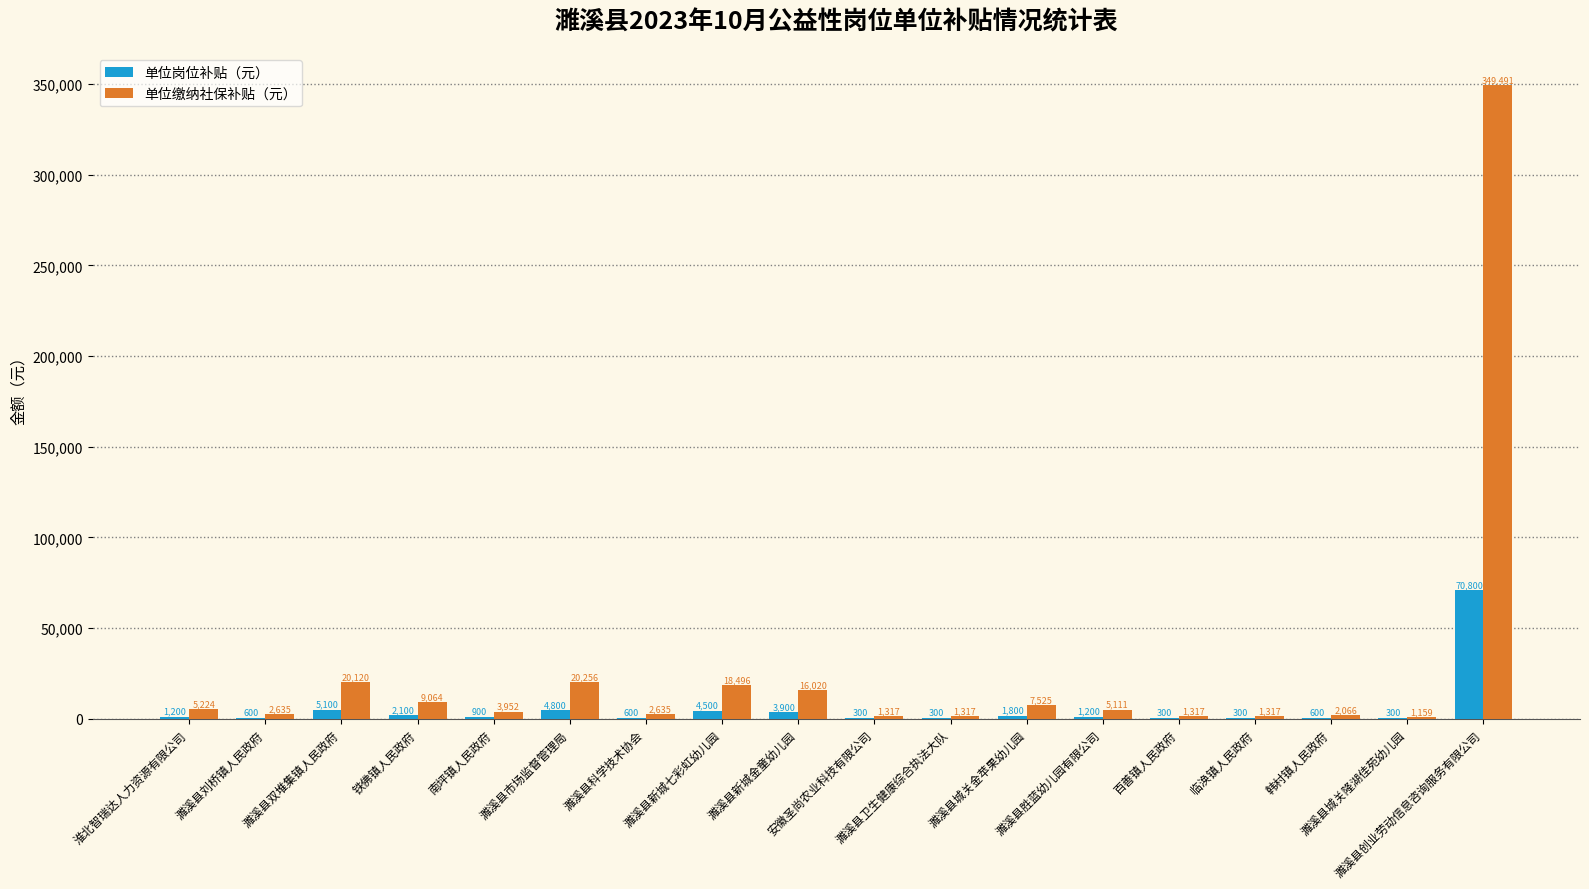

What is the sum of all 单位岗位补贴（元） values?

99600.0